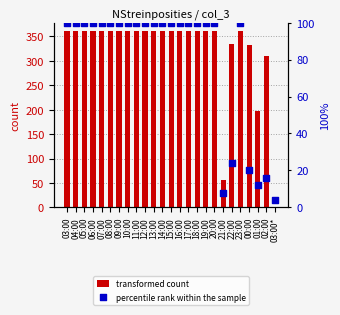

Which series has the largest total across all categories?

transformed count